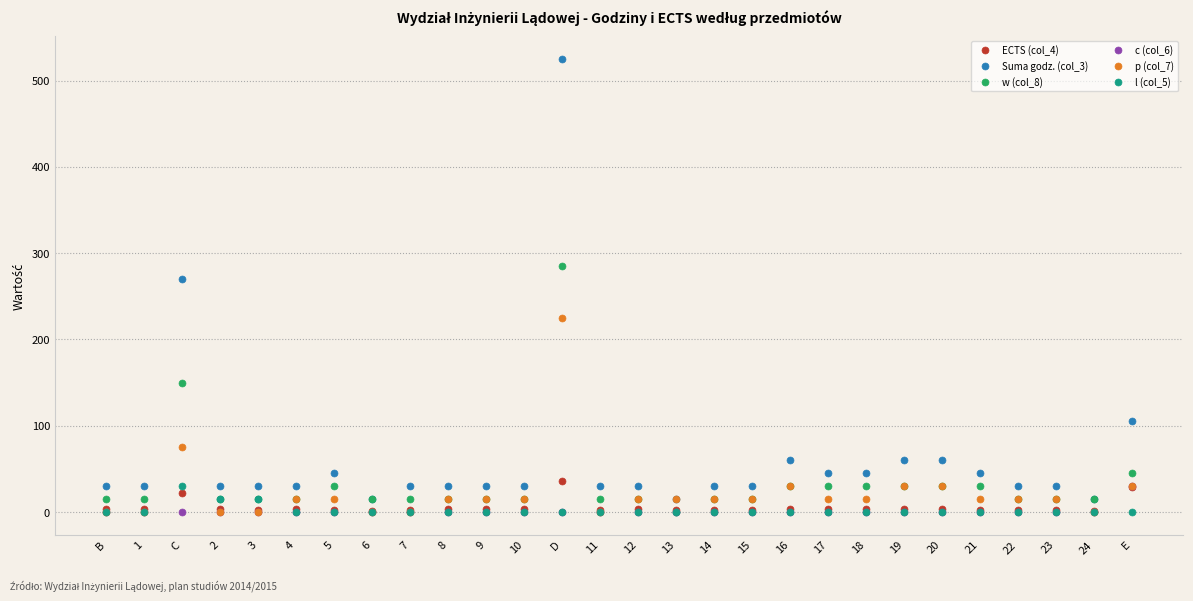

The w (col_8) series shows 52 at 5. True or false?

False